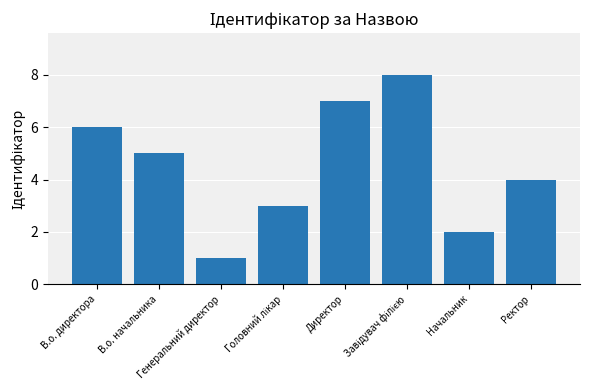

Count the number of data series in this chart.

1